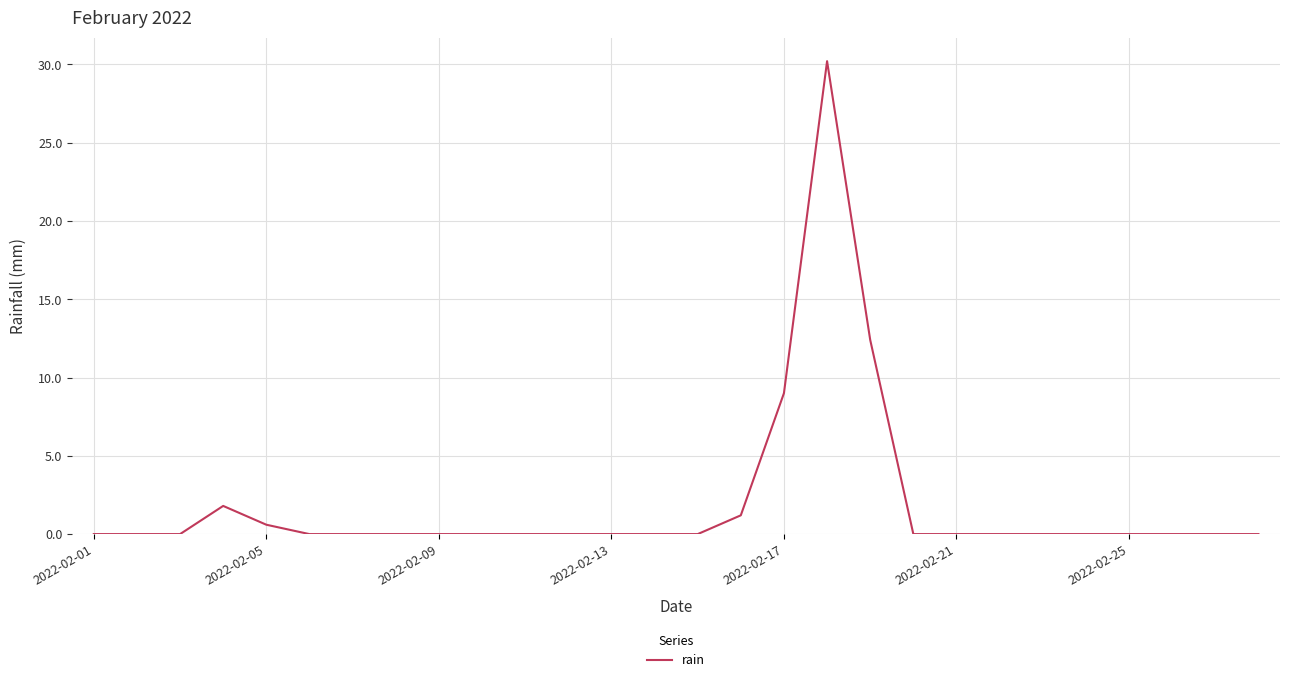

What is the maximum value shown in the chart?

30.2